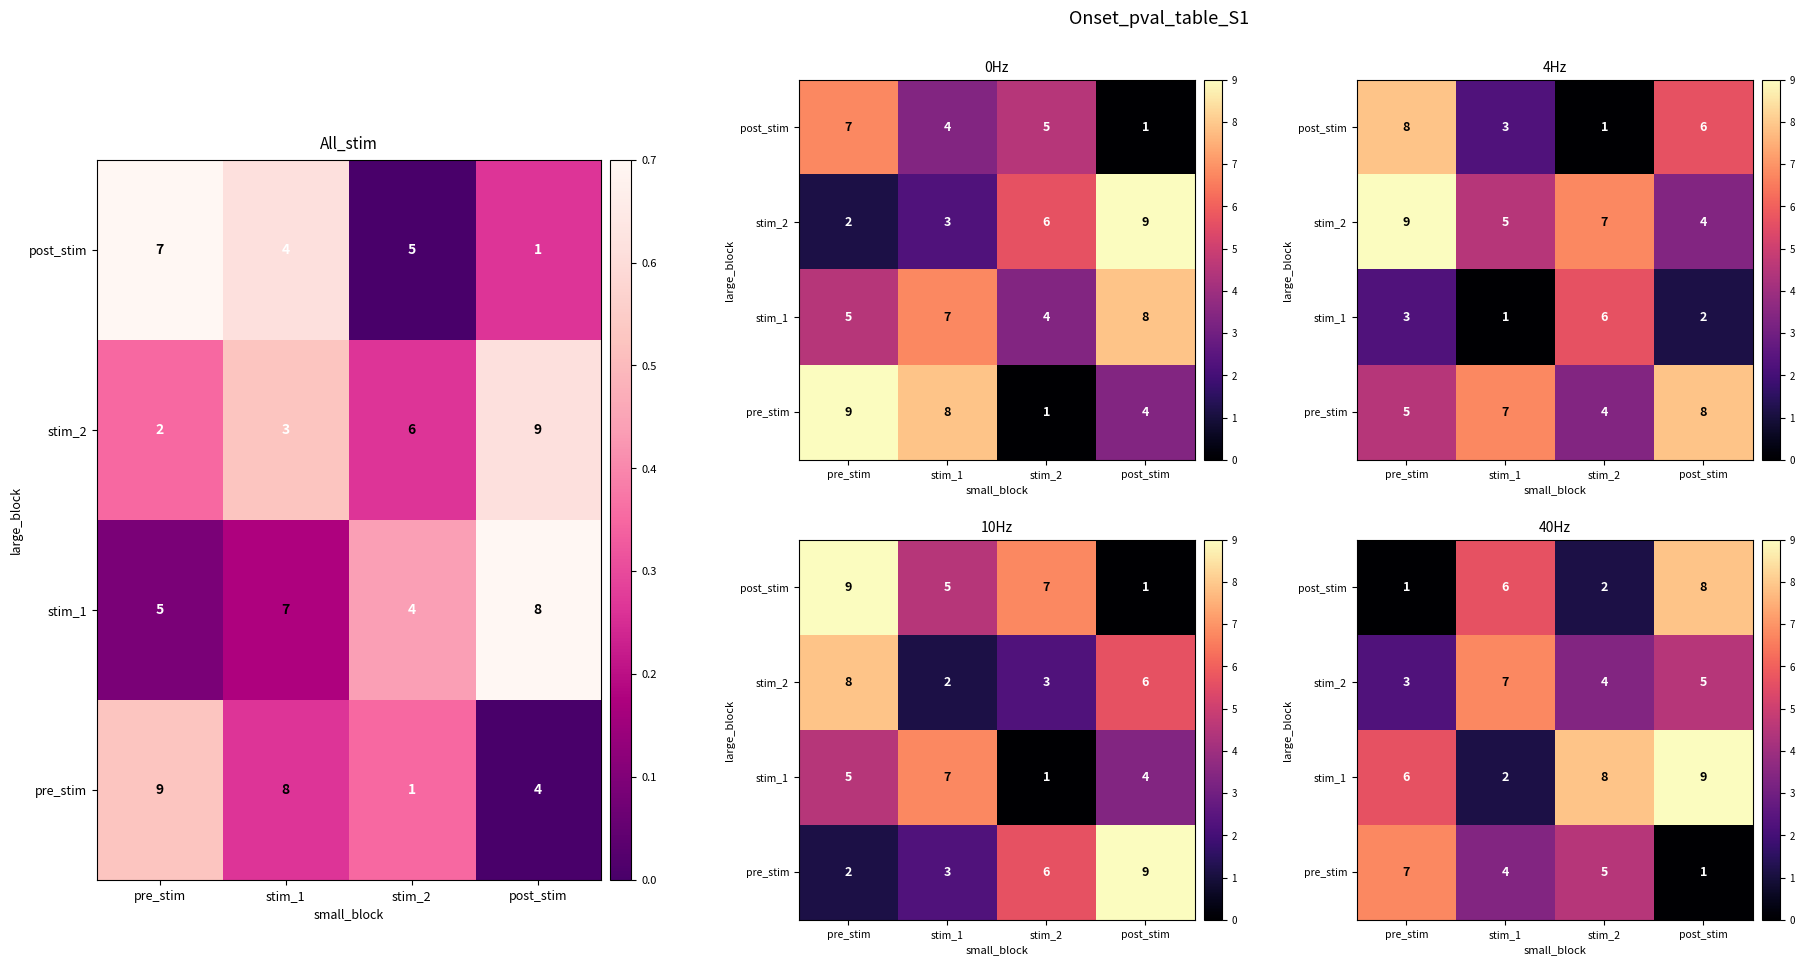

How many categories are shown in the chart?

4